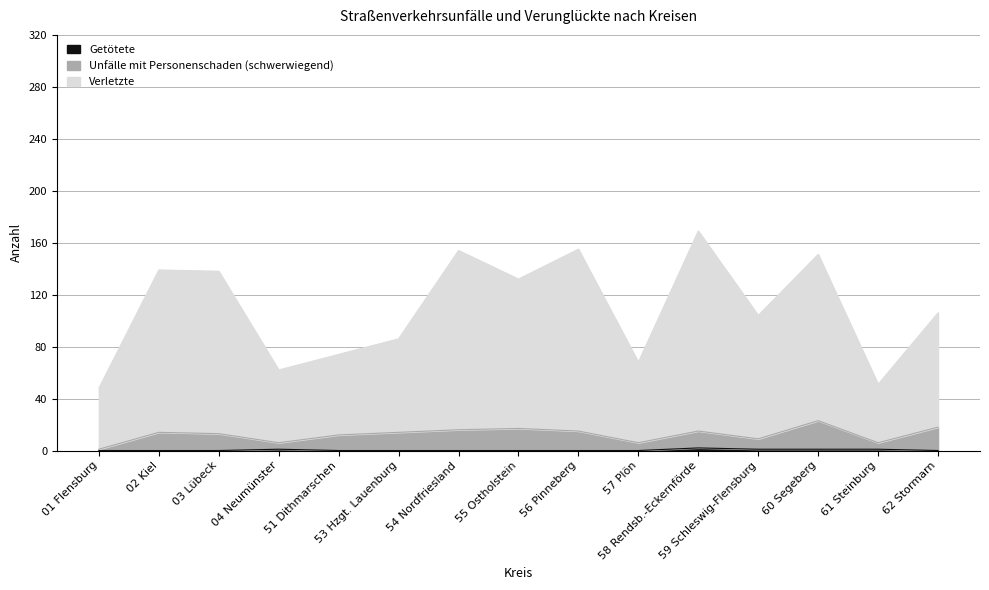

The value of Verletzte at 62 Stormarn is 106. True or false?

True